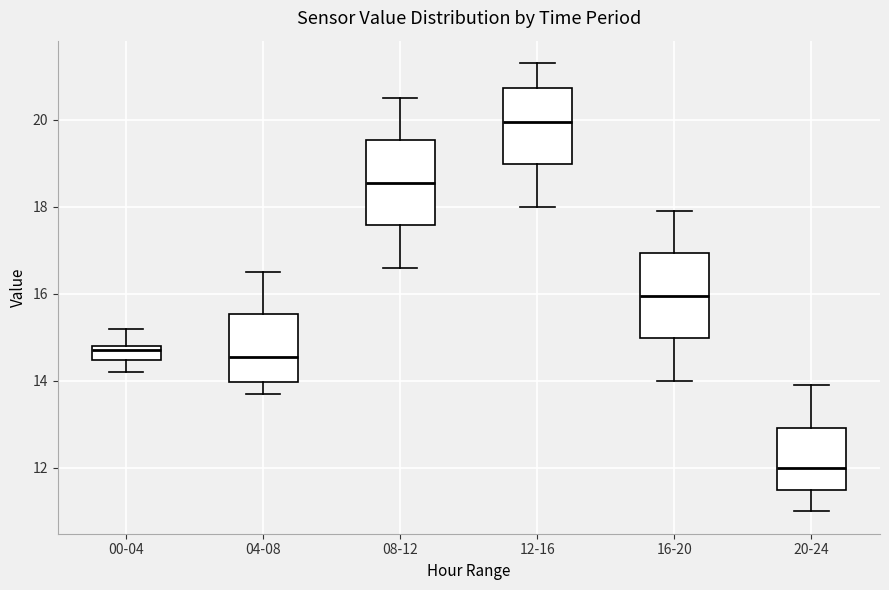

Which box has the lowest median line?

20-24